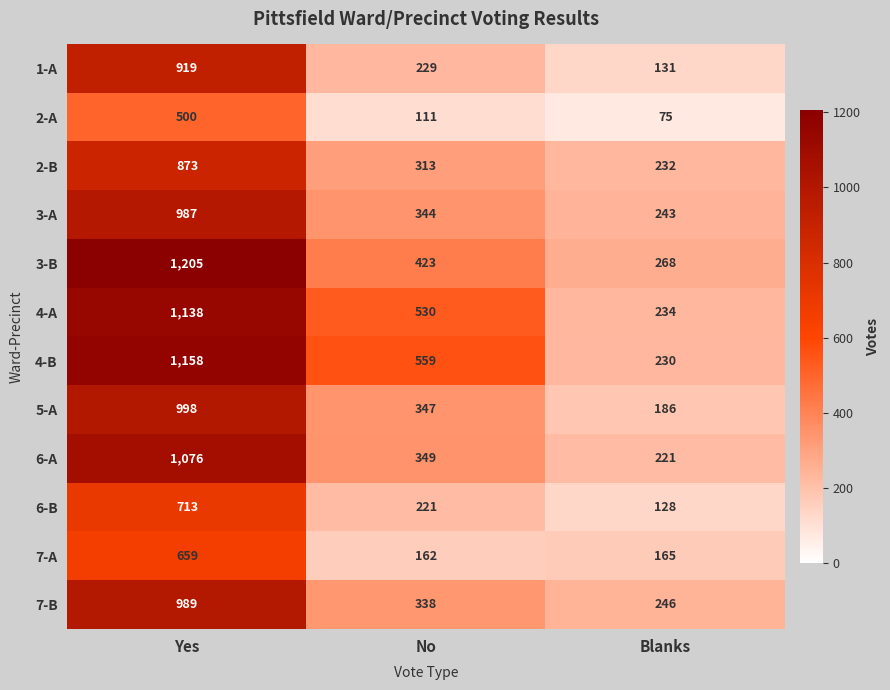

At which category is the sum across all series the highest?

Yes